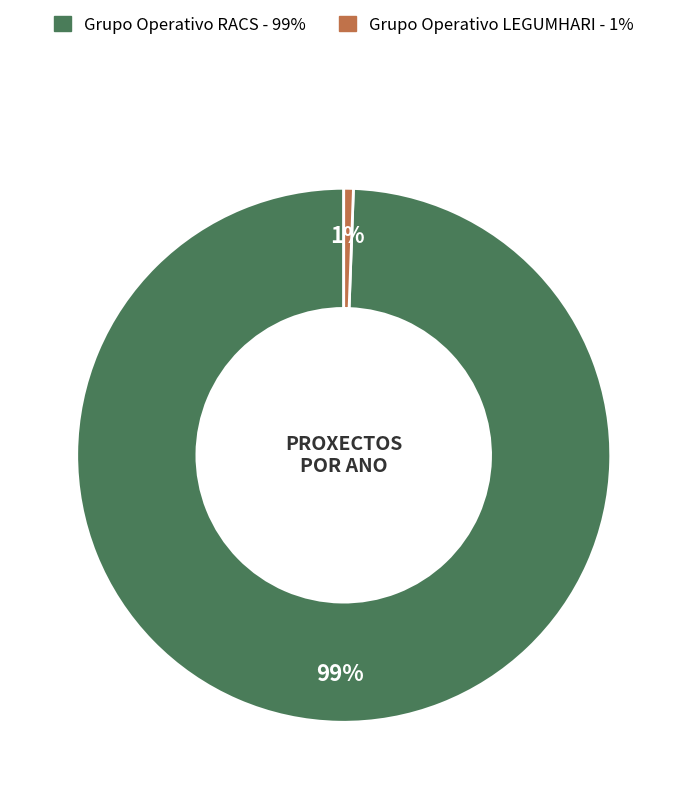

Between Grupo Operativo LEGUMHARI and Grupo Operativo RACS, which is larger?

Grupo Operativo RACS